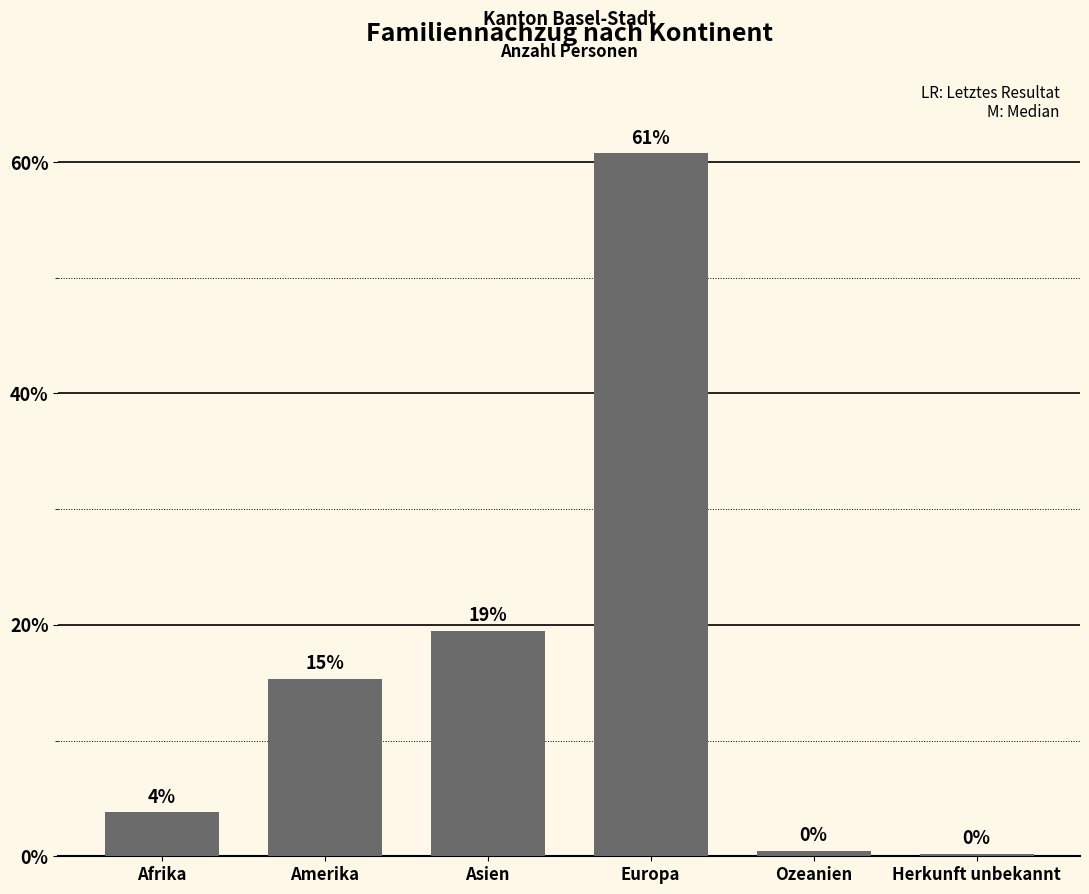

What is the value of the 4th bar from the left?

60.7